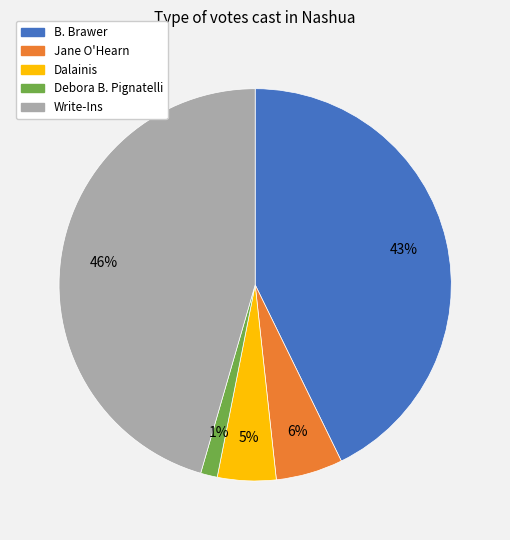

Is the sum of Debora B. Pignatelli and B. Brawer greater than half?

No